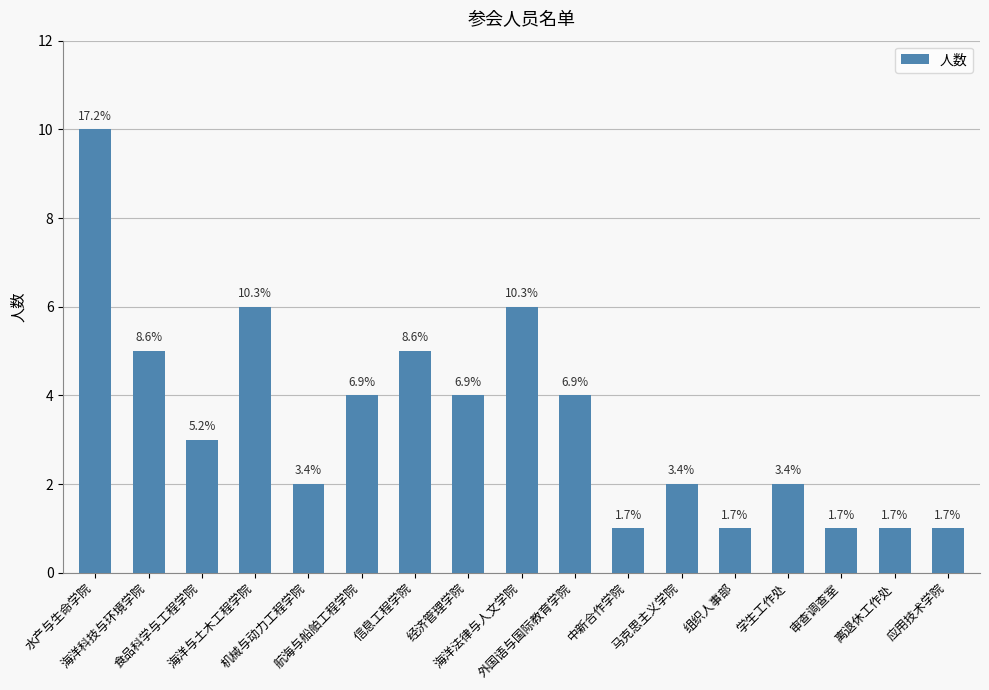

How many values are between 1 and 5?

14